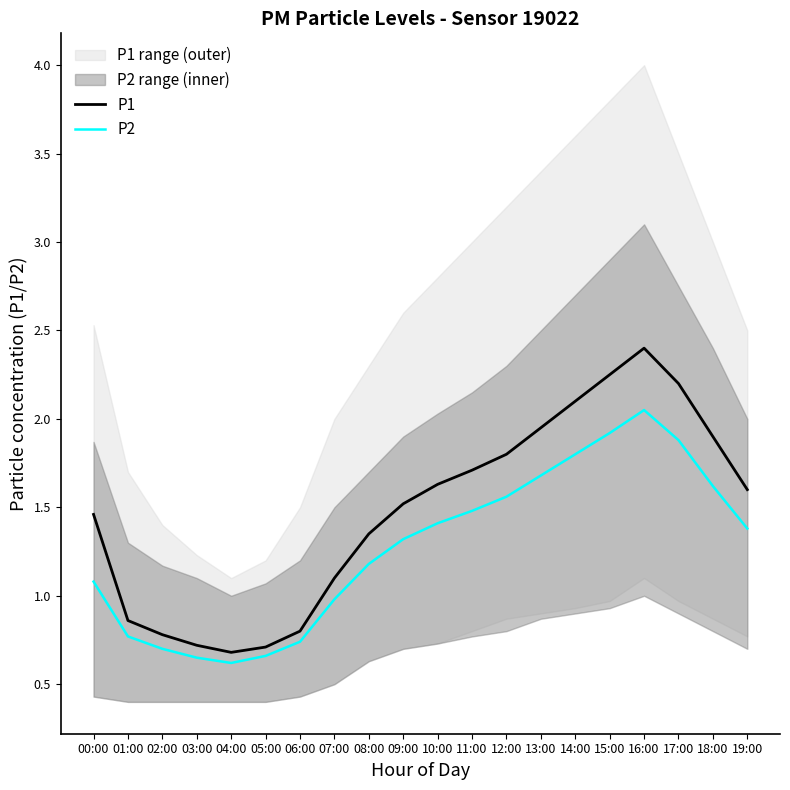

Read the P2 value at 07:00.

1.0